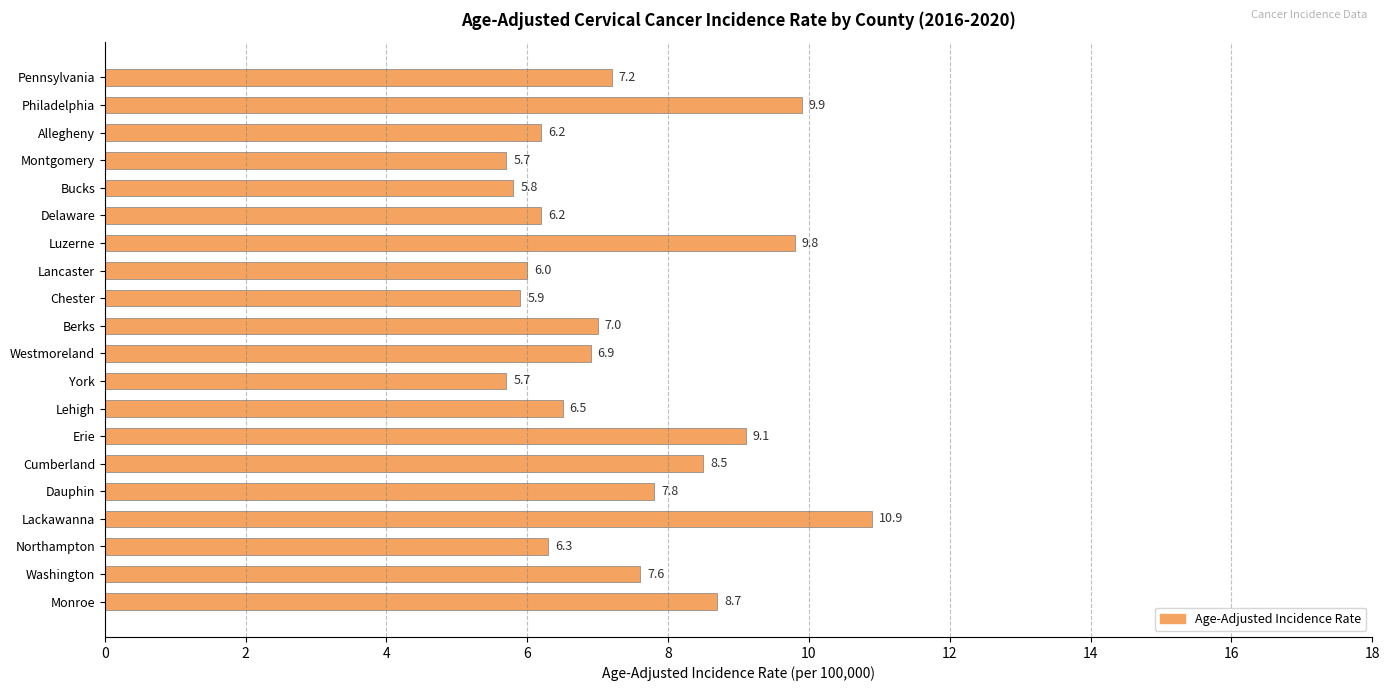

Reading top to bottom, extract all data points from this chart.

7.2	9.9	6.2	5.7	5.8	6.2	9.8	6.0	5.9	7.0	6.9	5.7	6.5	9.1	8.5	7.8	10.9	6.3	7.6	8.7